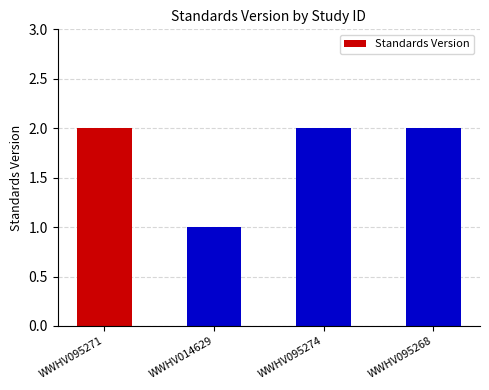

What position from the right is WWHV095271?

4